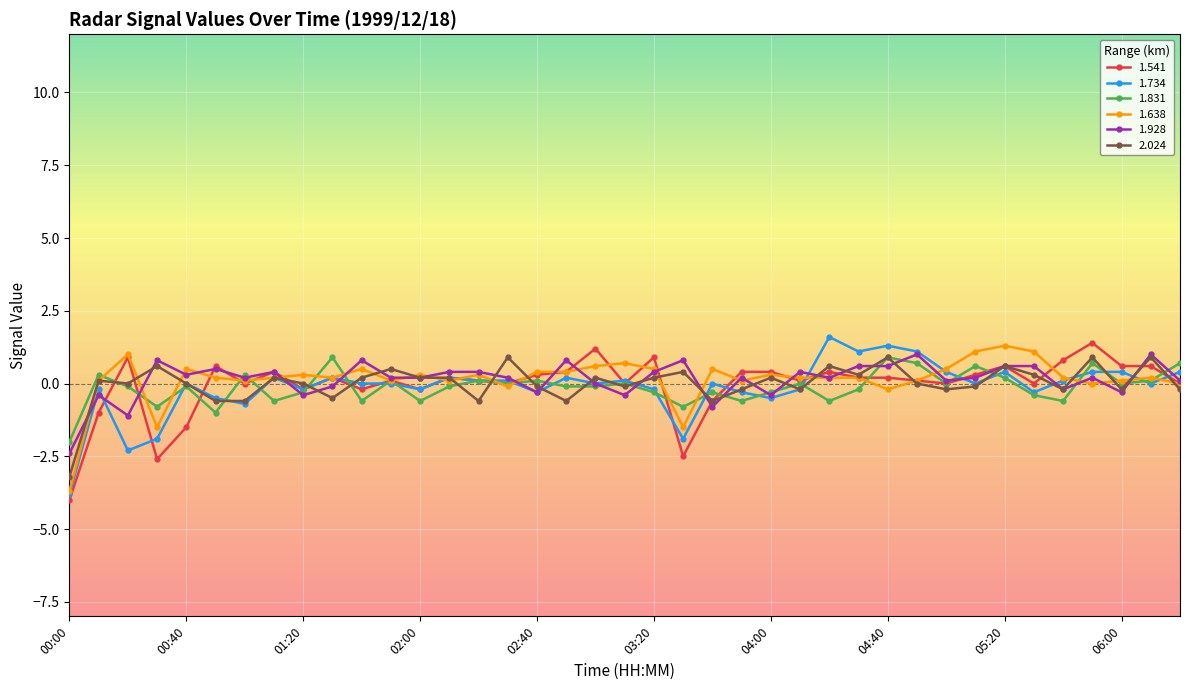

Which series ends up on top after the final intersection of 1.831 and 1.734?

1.831